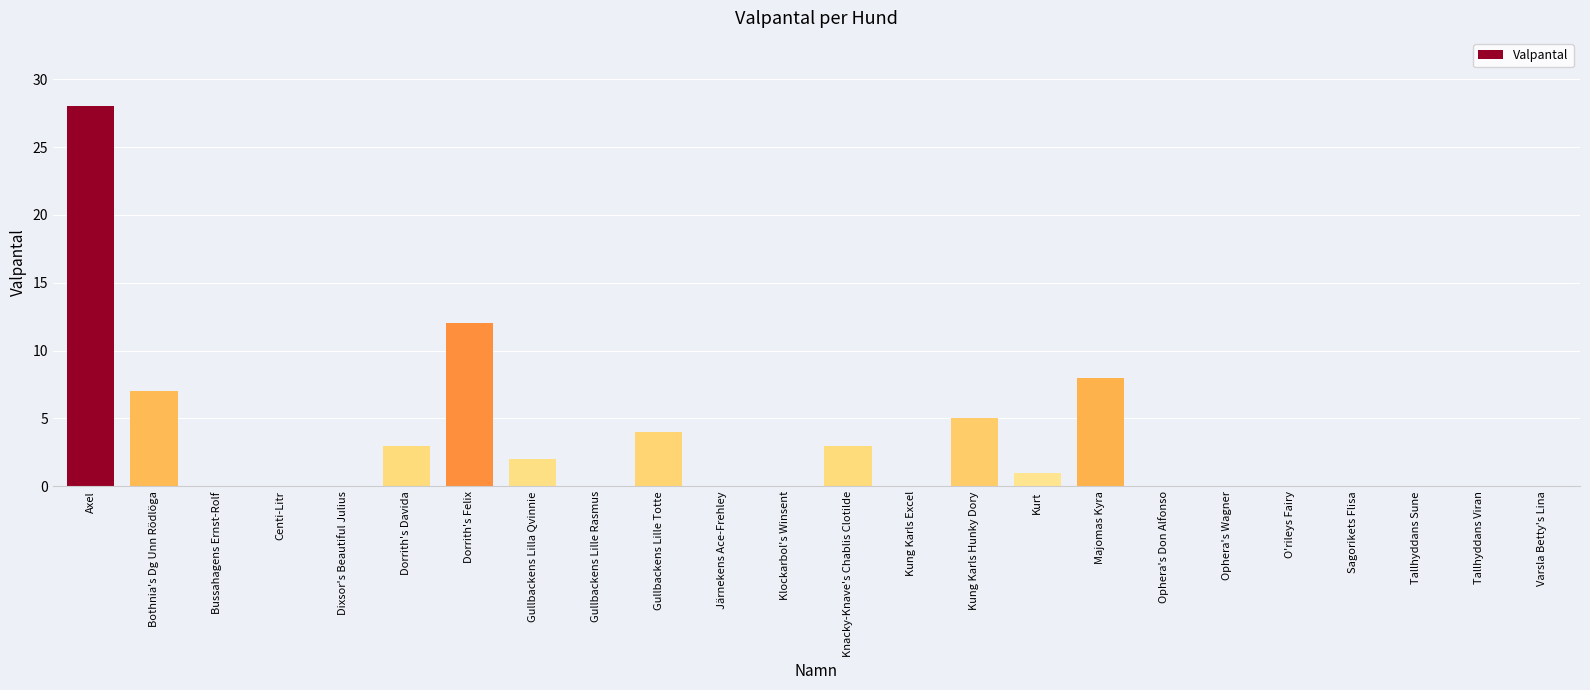

What is the greatest value displayed?

28